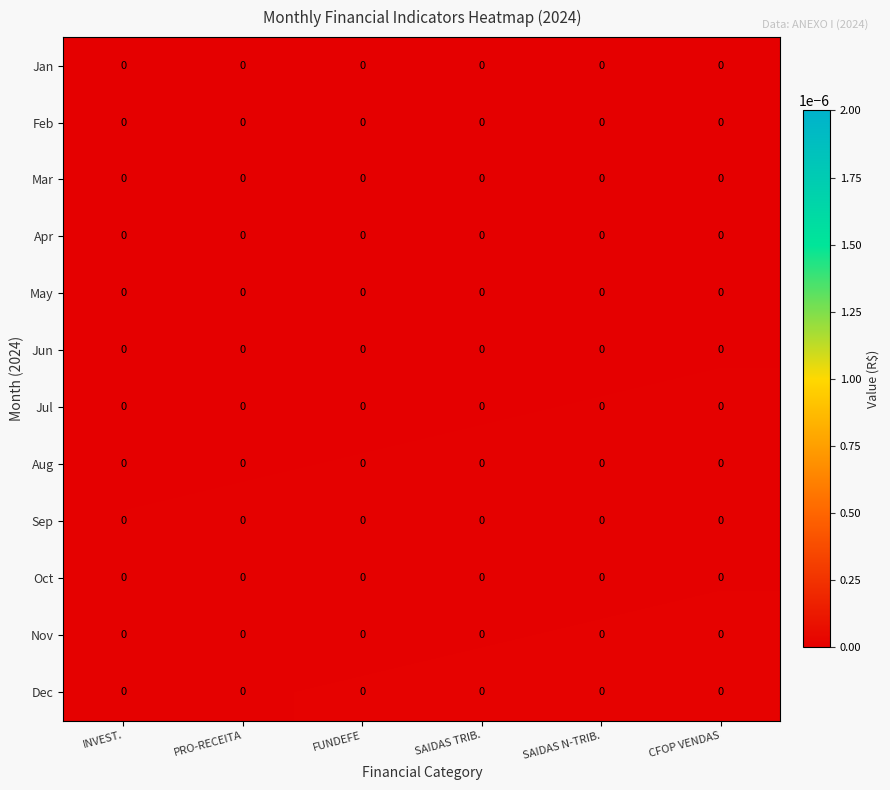

The value of Aug at FUNDEFE is 0.0. True or false?

True